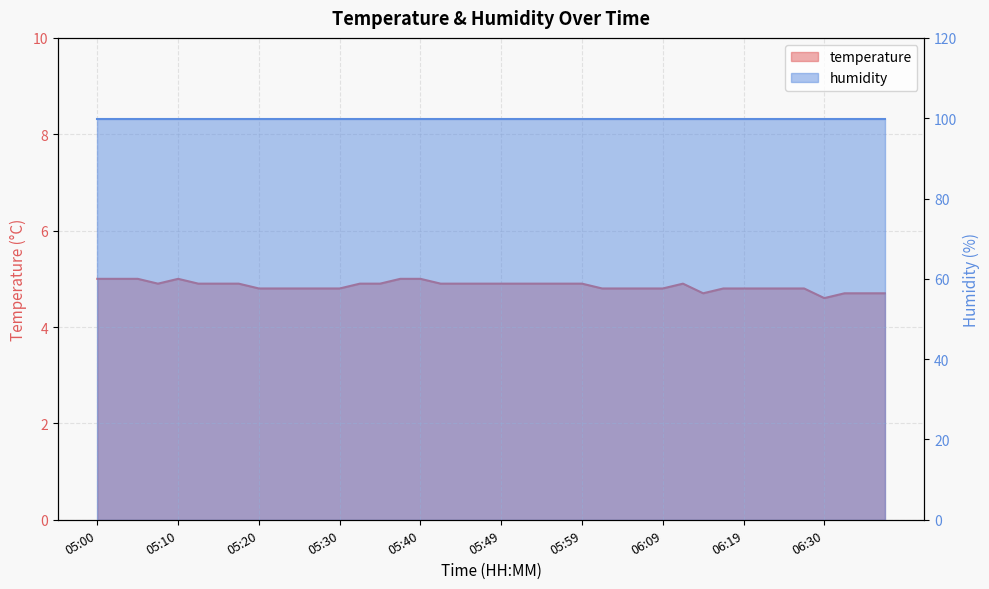

True or false: there are more than 2 points higher than both neighbors.

False